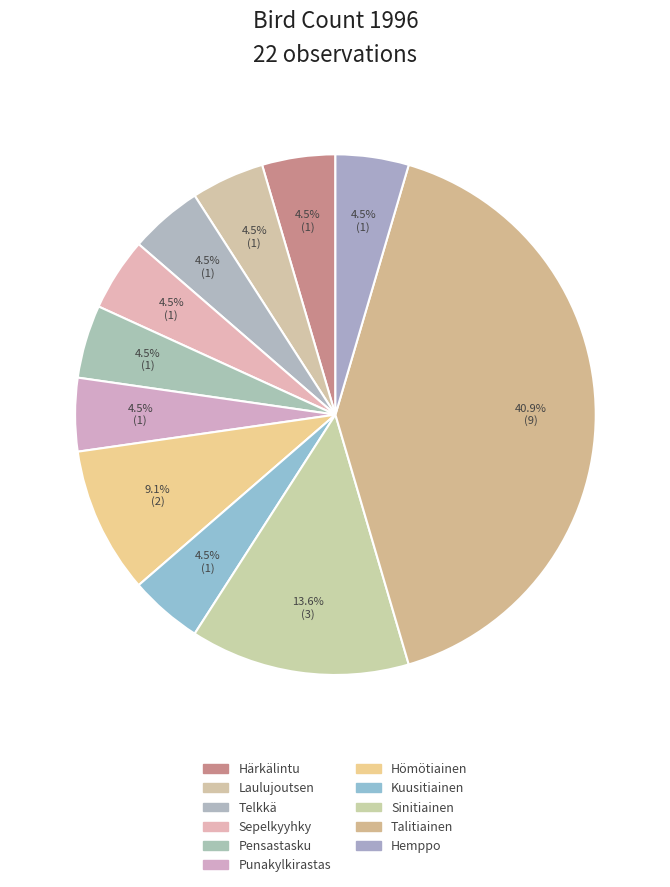

The Punakylkirastas slice represents 1% of the pie. True or false?

False